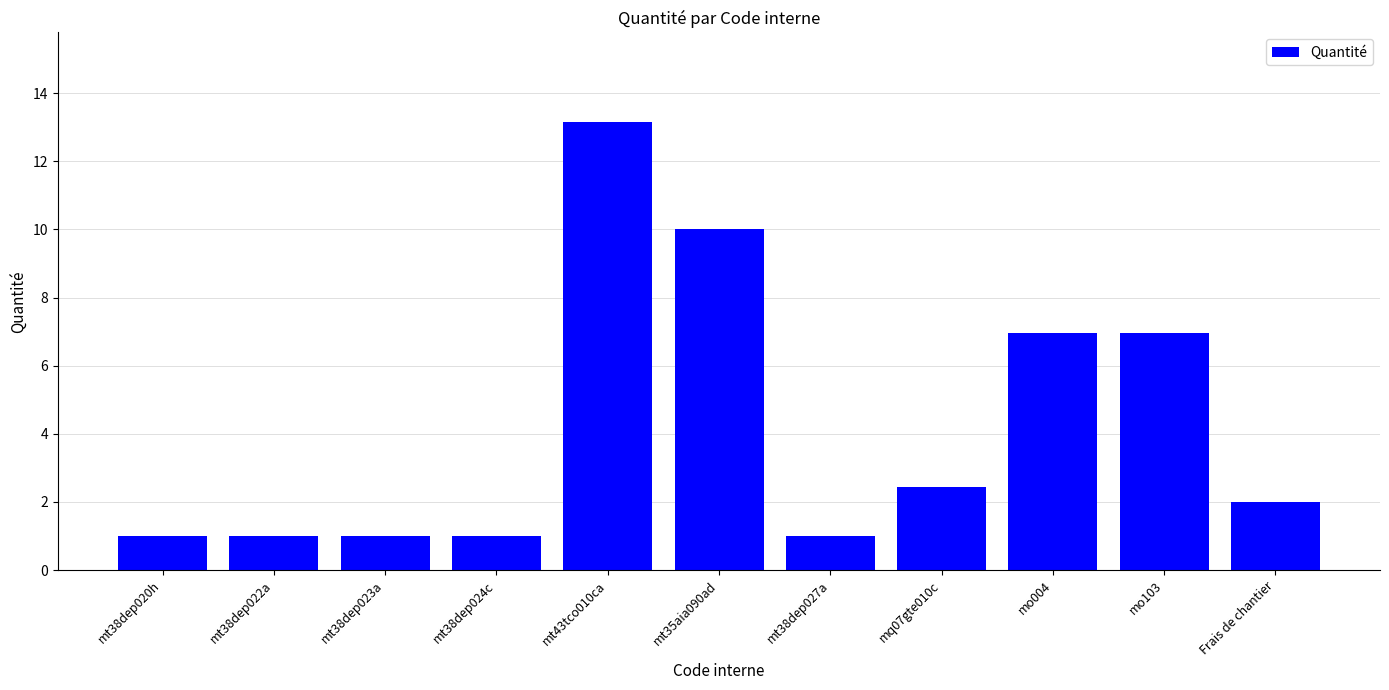

True or false: the data shows 7.0 at mo004.

True